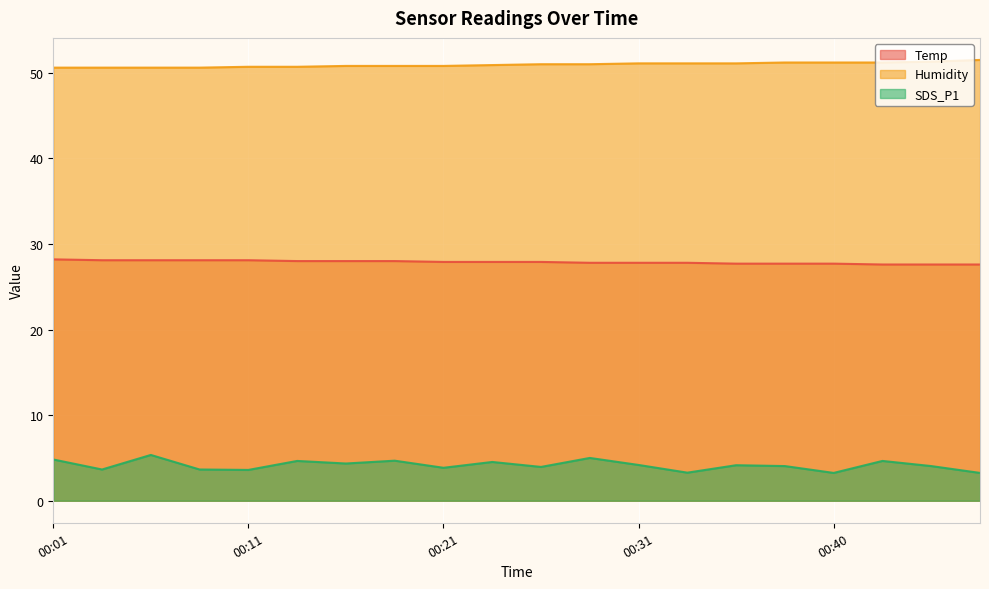

What is the difference between the maximum and minimum values in the Temp series?

0.6